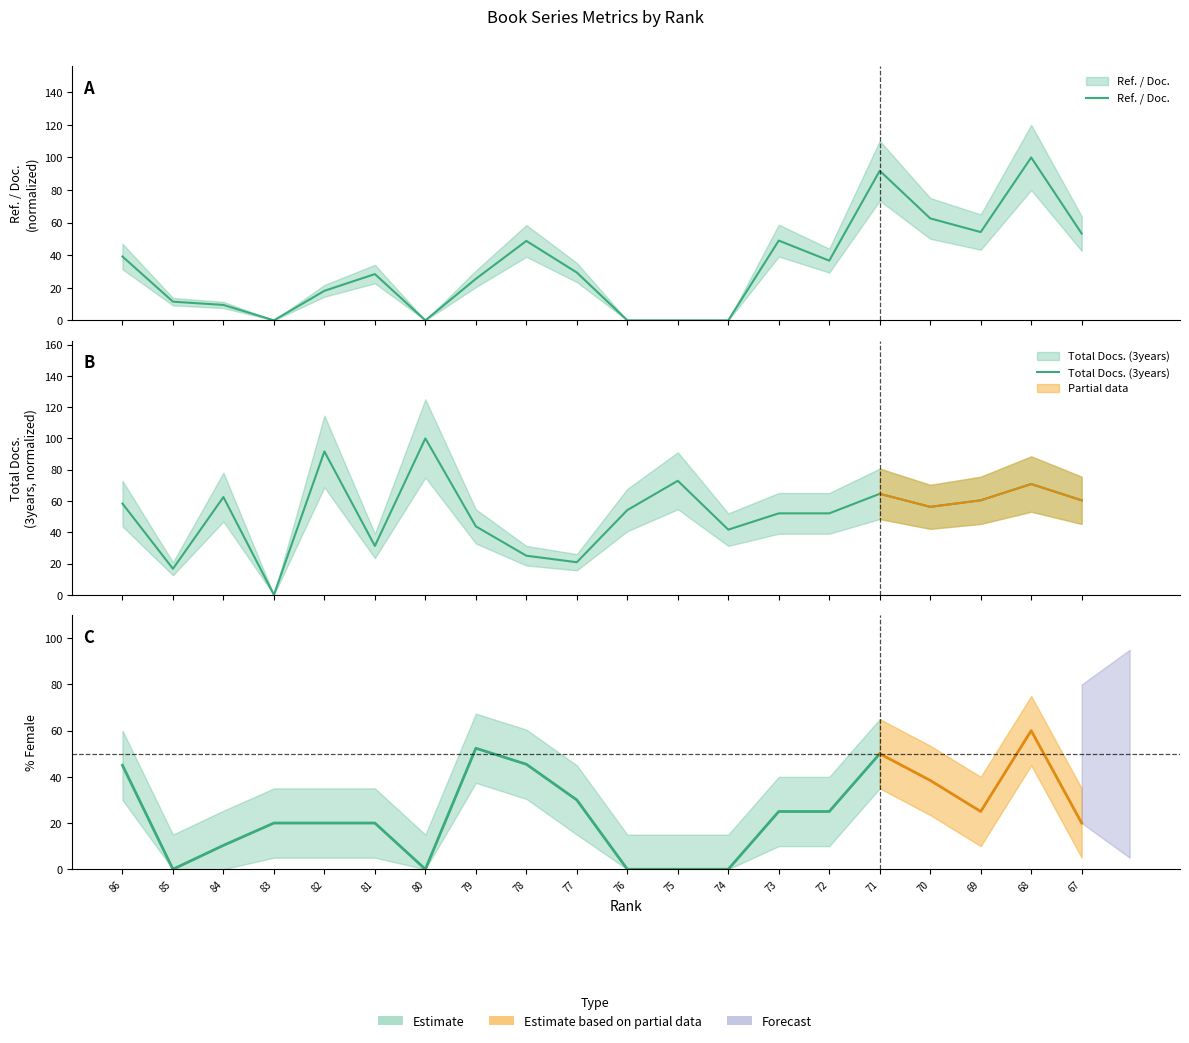

Between which two adjacent categories do Total Docs. (3years) and Ref. / Doc. first intersect?

79 and 78